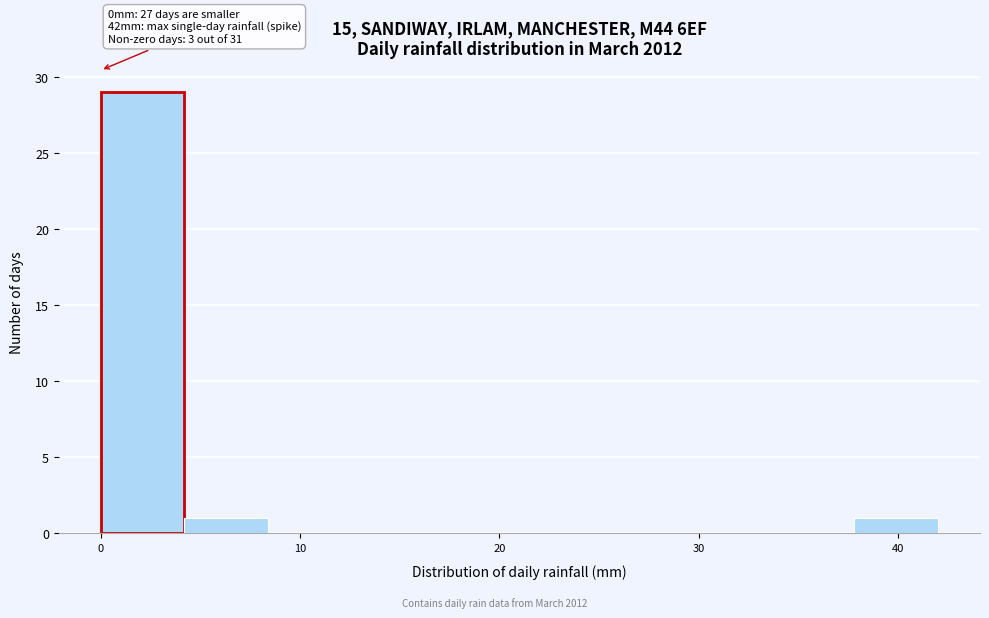

Over which range of the x-axis is the bar tallest?

0.0 to 4.2